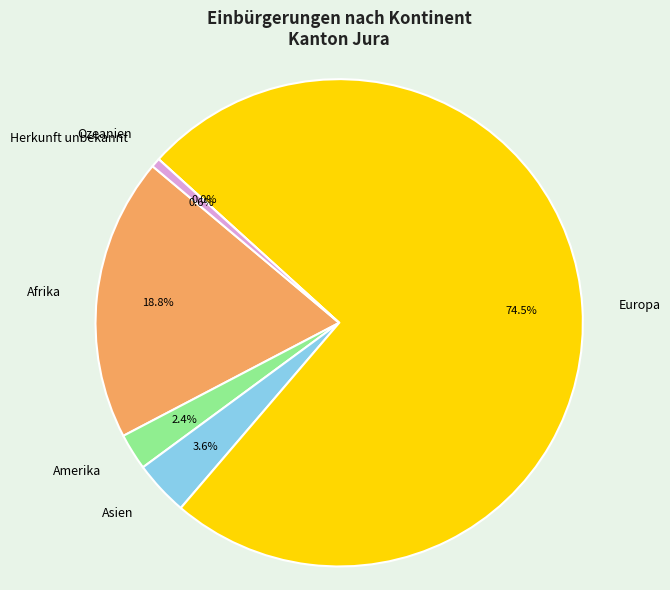

Between Herkunft unbekannt and Amerika, which is larger?

Amerika